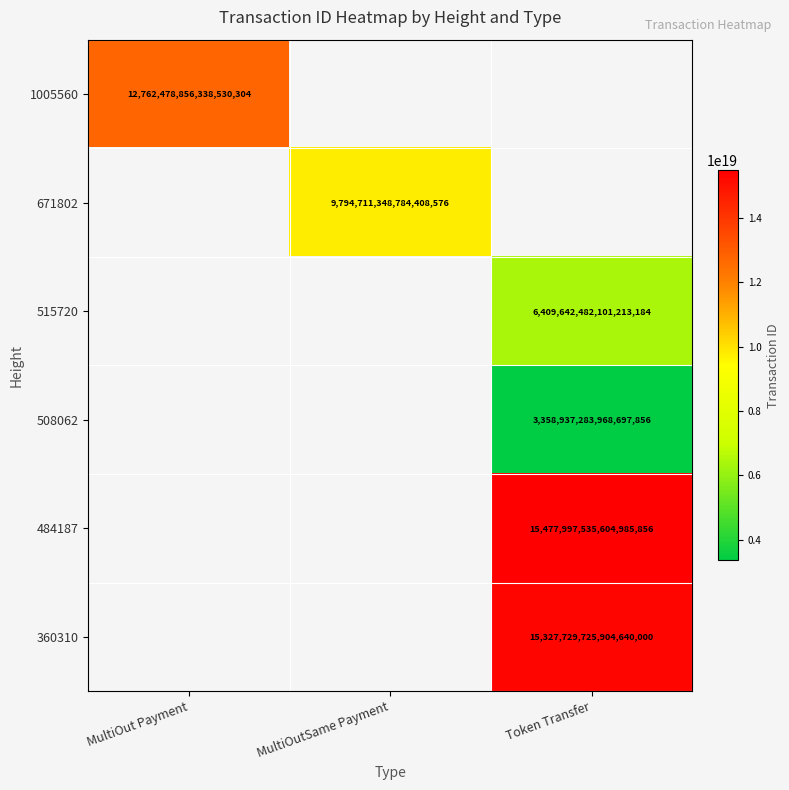

The value of 360310 at Token Transfer is 7133350238432374784. True or false?

False